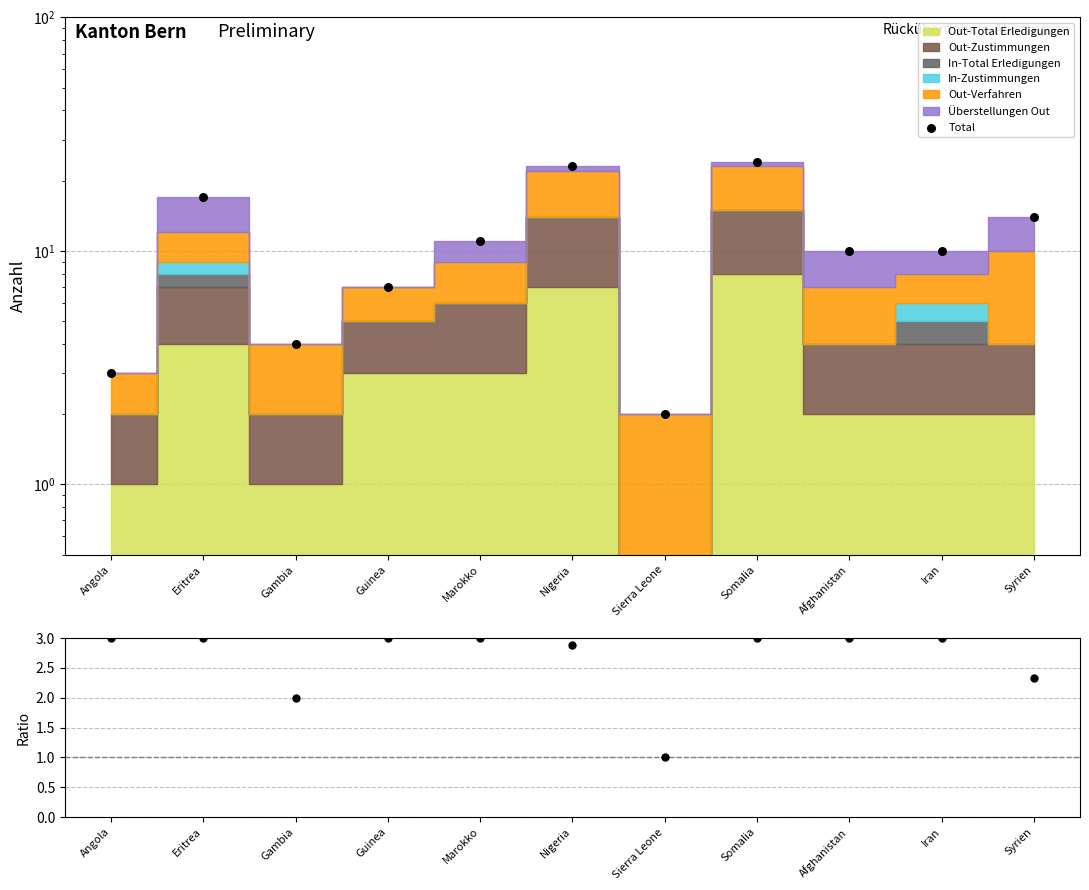

At which category is the sum across all series the highest?

Somalia